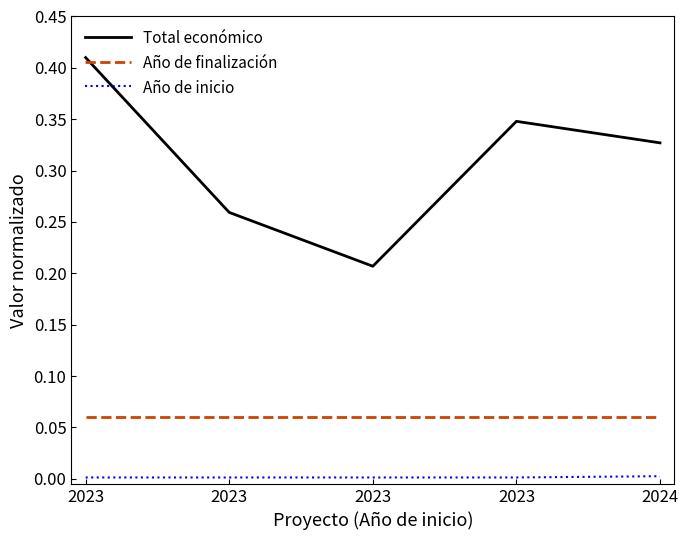

The Año de finalización series shows 0.0 at 2024. True or false?

False